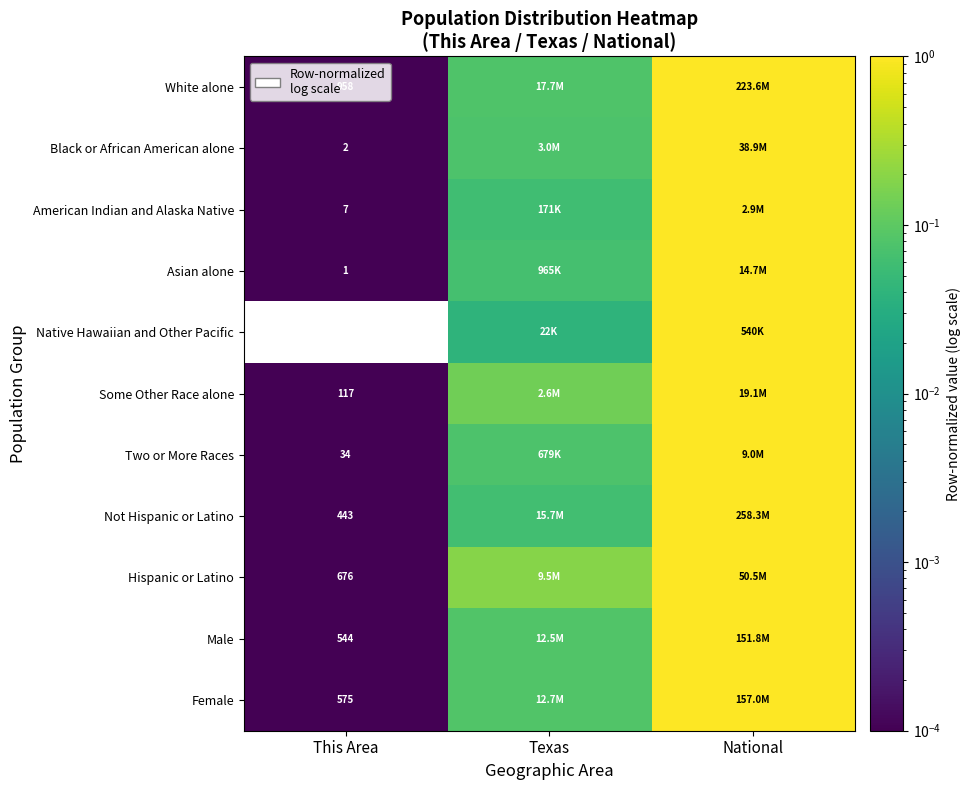

Count the number of categories in the chart.

3